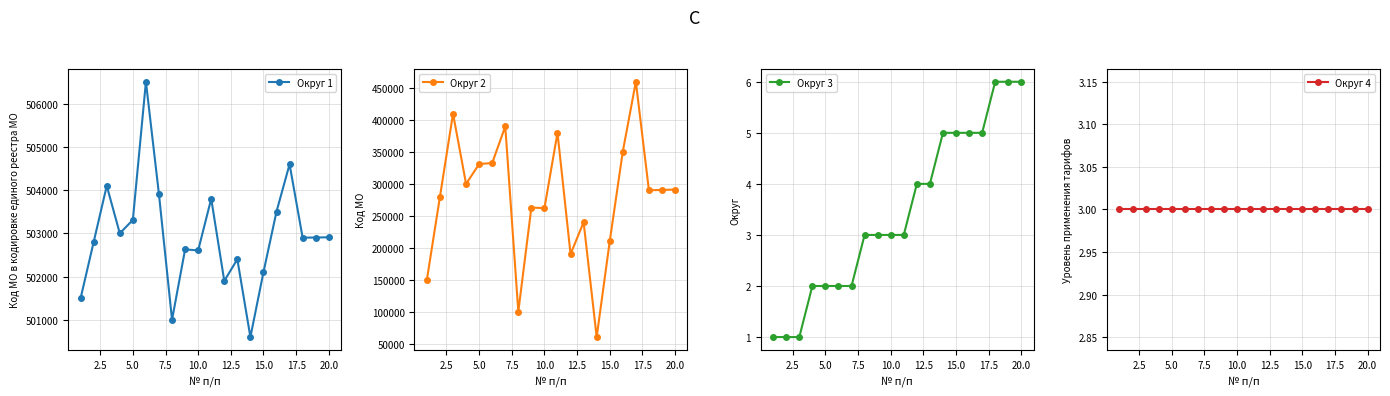

Reading left to right, list all the values displayed in this chart.

Округ 1: 501501	502801	504101	503001	503312	506509	503901	501001	502630	502606	503801	501901	502401	500601	502101	503504	504601	502901	502905	502910
Округ 2: 150101	280101	410101	300101	331201	332801	390101	100101	263001	262101	380101	190101	240101	60101	210101	350701	460101	290101	290601	291201
Округ 3: 1	1	1	2	2	2	2	3	3	3	3	4	4	5	5	5	5	6	6	6
Округ 4: 3	3	3	3	3	3	3	3	3	3	3	3	3	3	3	3	3	3	3	3